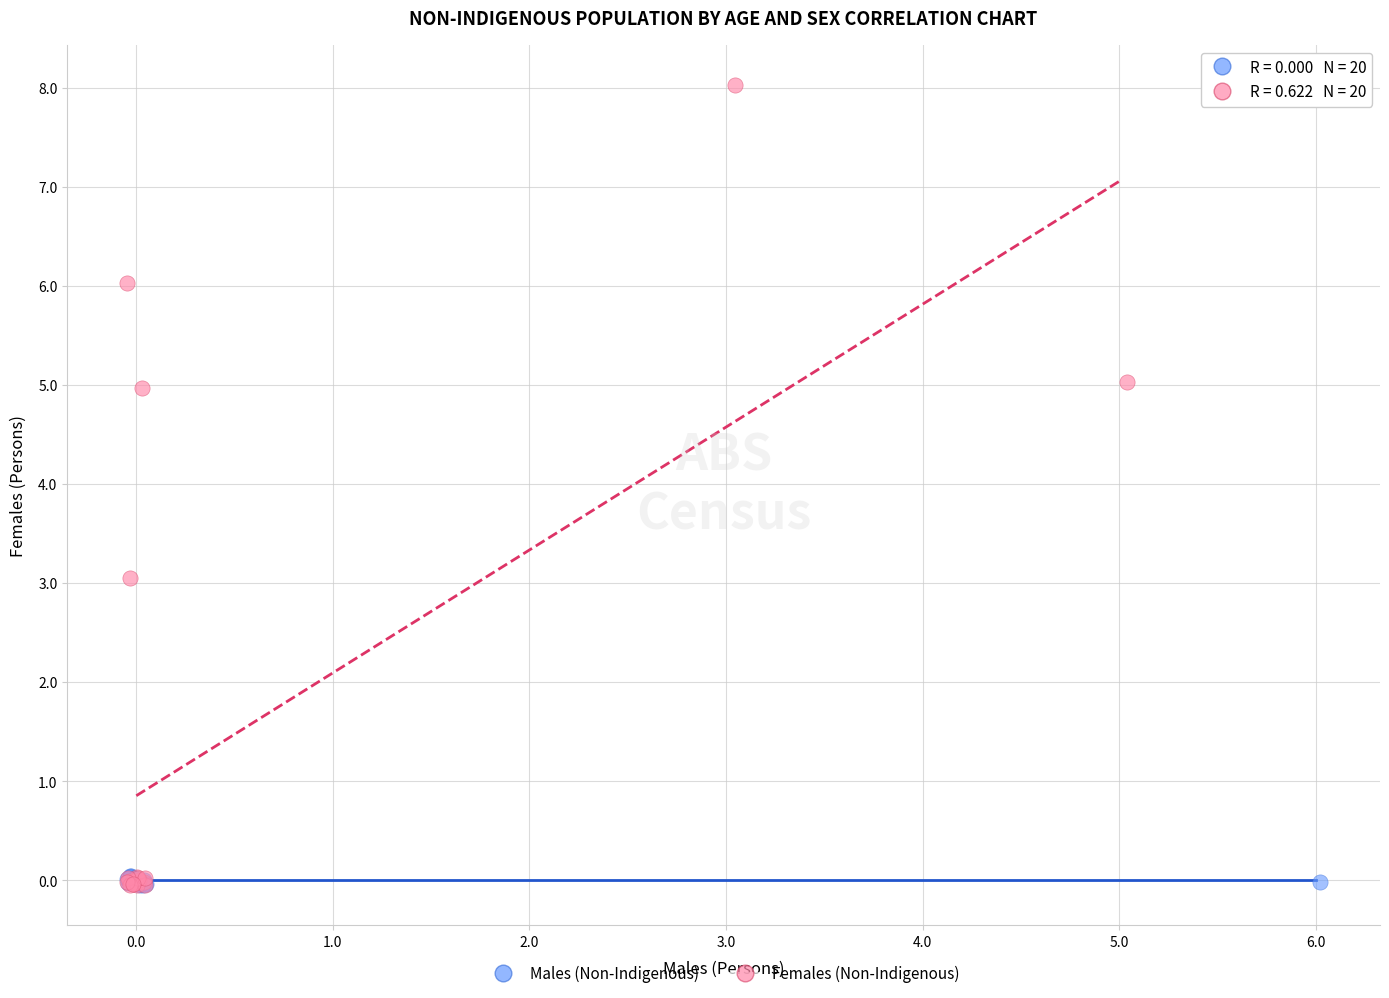

Which series has the widest spread of Y values?

Females (Non-Indigenous)